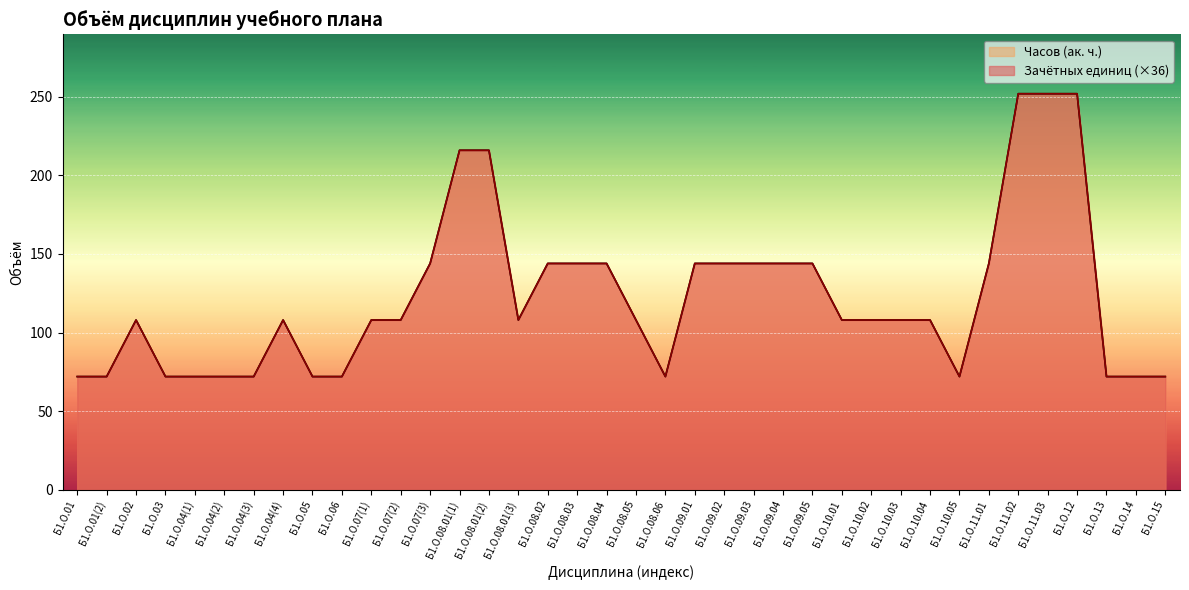

What is the label of the 31st point from the left?

Б1.О.10.05